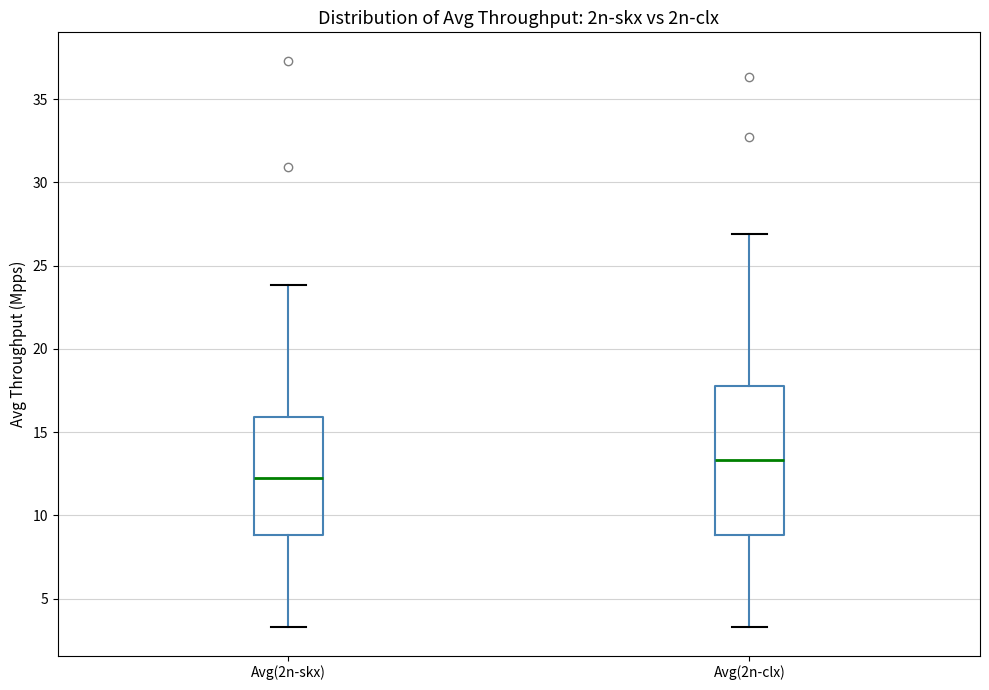

Reading left to right, transcribe this box plot: for each box, give where its median line is, the range the box spans, and where its two whiskers end, as read against the y-axis. The values are not printed on the chart, so give them approximately, as read against the axis.

Avg(2n-skx): median 12.0, box 9.0 to 16.0, whiskers 3.5 to 24.0
Avg(2n-clx): median 13.5, box 9.0 to 18.0, whiskers 3.5 to 27.0